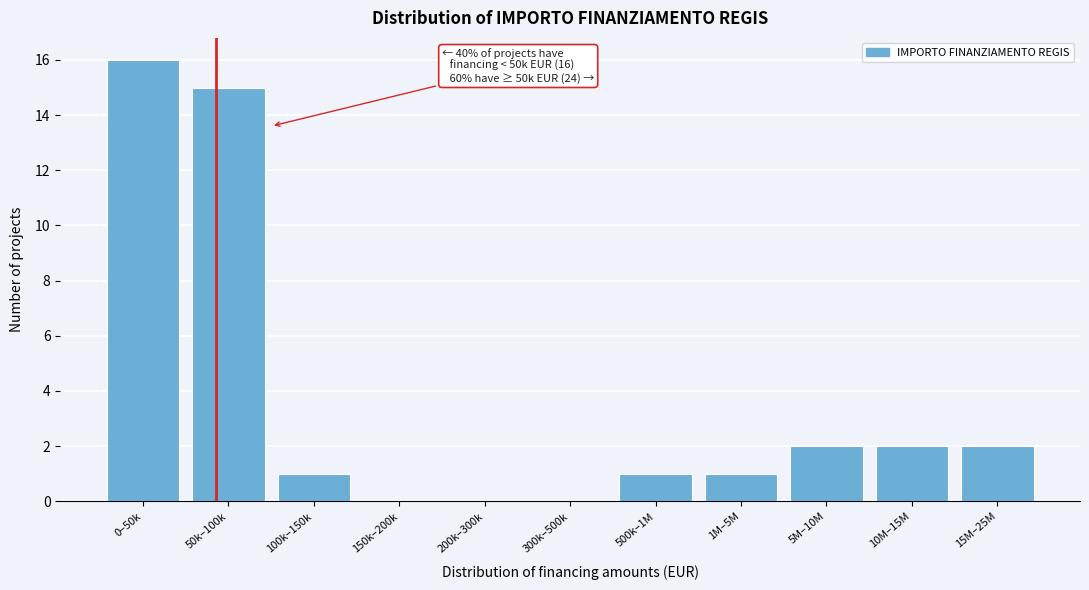

Reading left to right, list all the values displayed in this chart.

0–50k=16	50k–100k=15	100k–150k=1	150k–200k=0	200k–300k=0	300k–500k=0	500k–1M=1	1M–5M=1	5M–10M=2	10M–15M=2	15M–25M=2